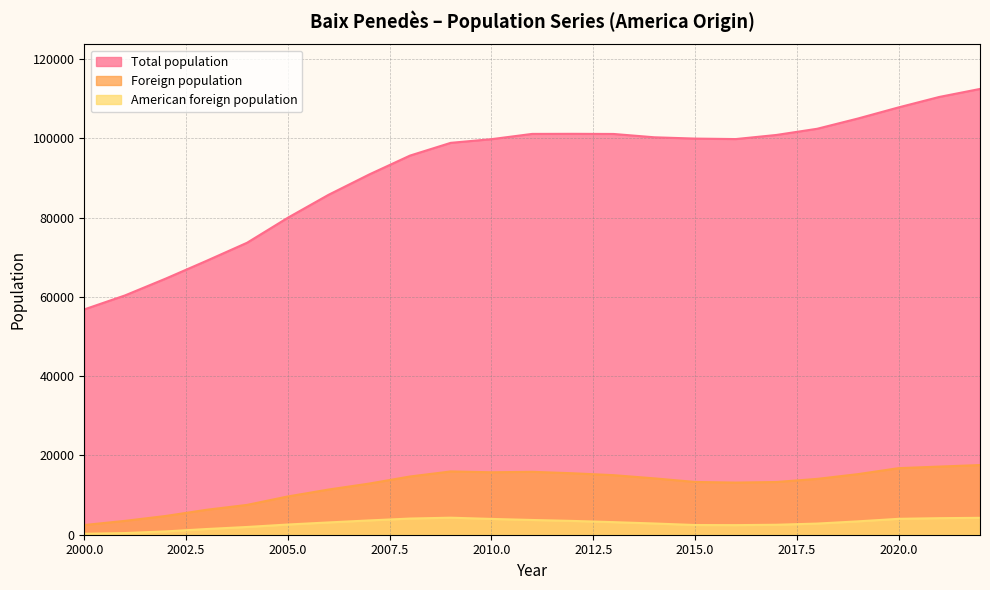

At which label does Total population reach its minimum?

2000